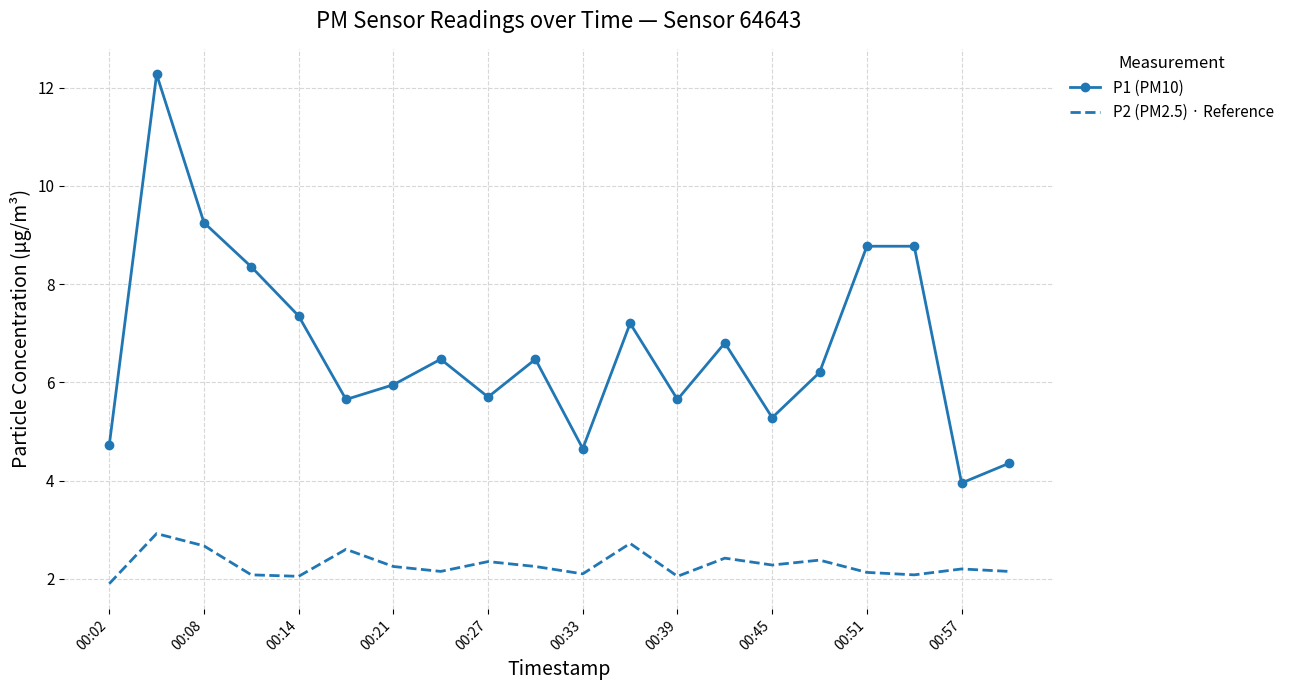

True or false: P2 (PM2.5) · Reference and P1 (PM10) cross at least once.

False